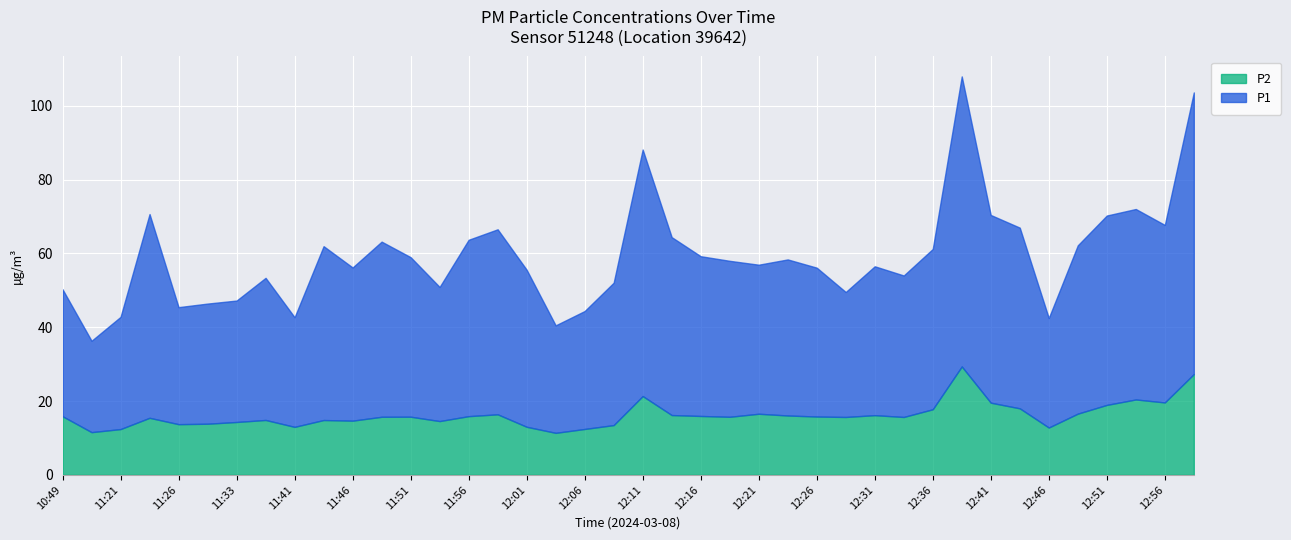

What is the difference between the P2 values at 12:36 and 11:26?

4.0